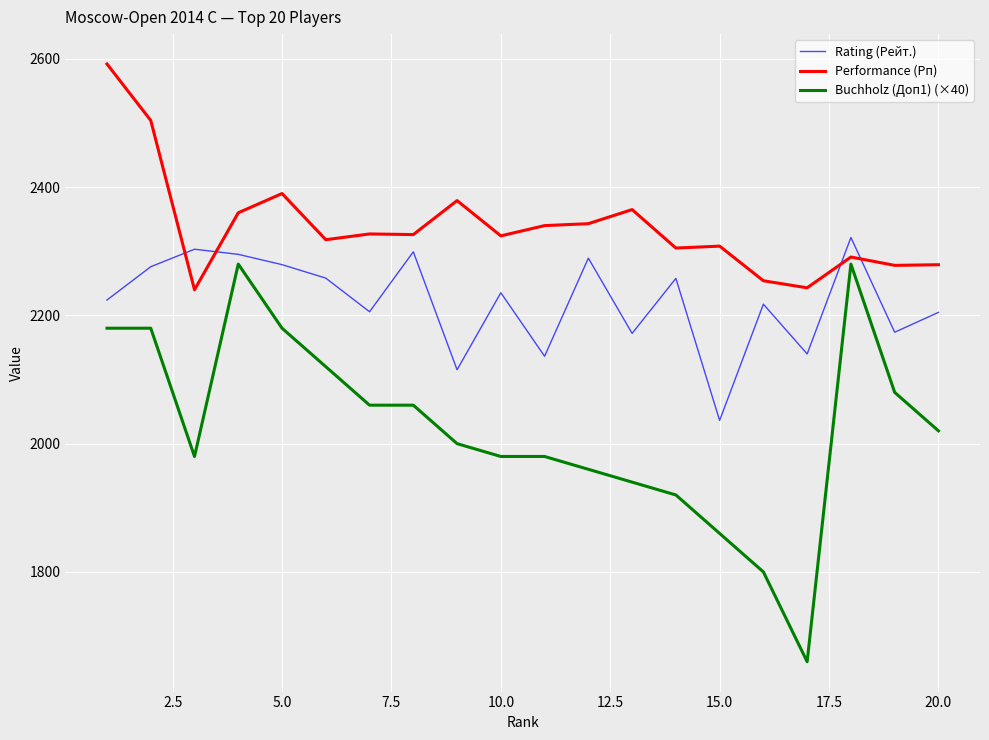

How many intersections are there between Rating (Рейт.) and Performance (Рп)?

4